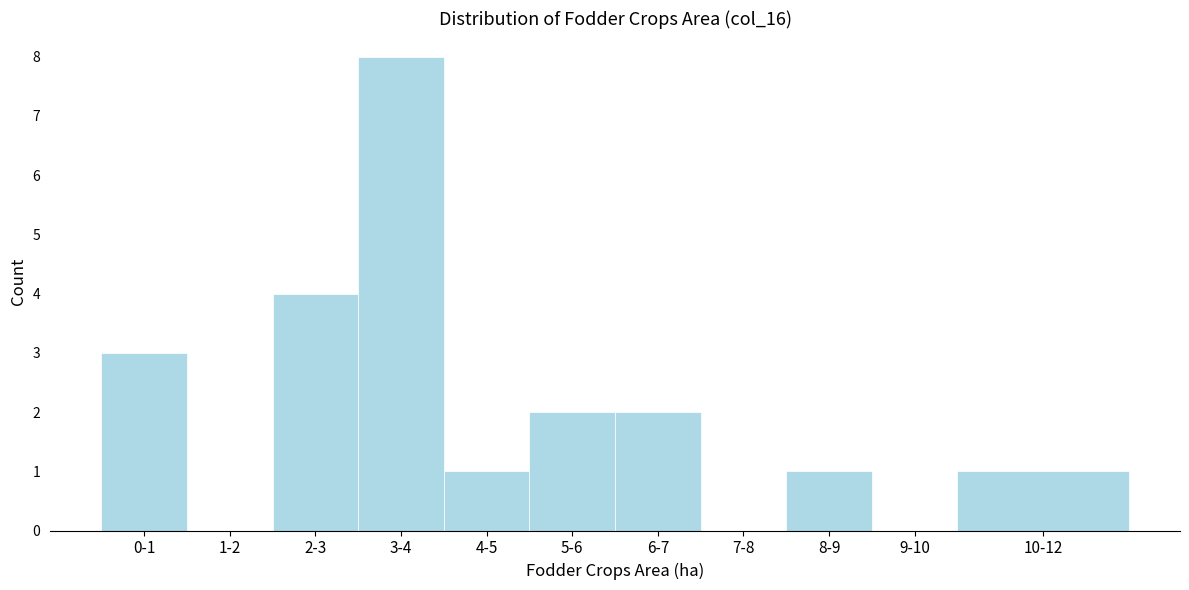

Reading right to left, transcribe all the data shown in this chart.

10-12=1	9-10=0	8-9=1	7-8=0	6-7=2	5-6=2	4-5=1	3-4=8	2-3=4	1-2=0	0-1=3